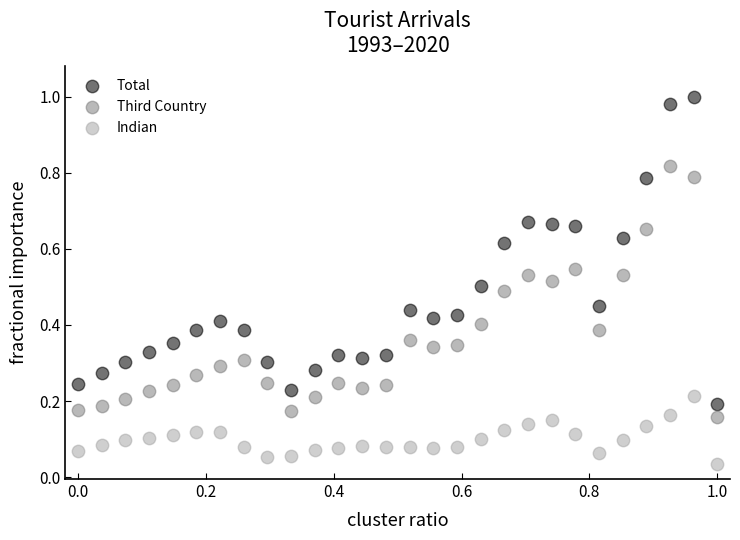

Which series contains the lowest Y value?

Indian